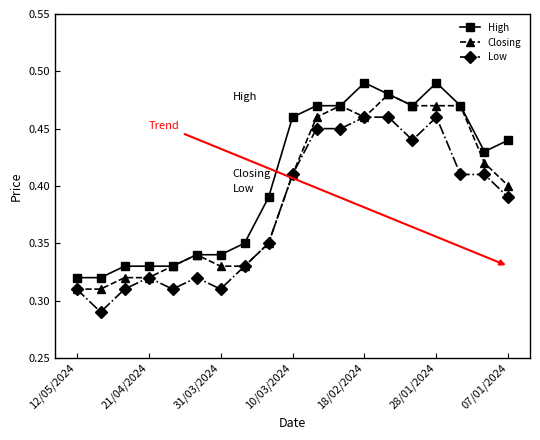

True or false: High and Low cross at least once.

False